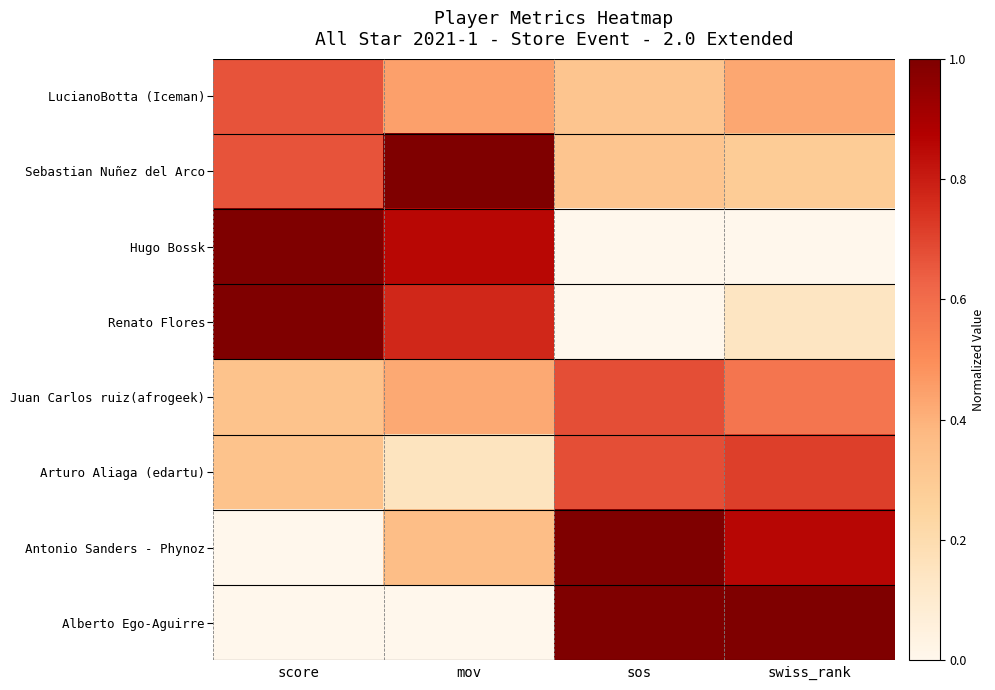

Reading right to left, what are all the values shown in this chart?

LucianoBotta (Iceman): swiss_rank=0.4	sos=0.3	mov=0.4	score=0.7
Sebastian Nuñez del Arco: swiss_rank=0.3	sos=0.3	mov=1.0	score=0.7
Hugo Bossk: swiss_rank=0.0	sos=0.0	mov=0.9	score=1.0
Renato Flores: swiss_rank=0.1	sos=0.0	mov=0.8	score=1.0
Juan Carlos ruiz(afrogeek): swiss_rank=0.6	sos=0.7	mov=0.4	score=0.3
Arturo Aliaga (edartu): swiss_rank=0.7	sos=0.7	mov=0.2	score=0.3
Antonio Sanders - Phynoz: swiss_rank=0.9	sos=1.0	mov=0.4	score=0.0
Alberto Ego-Aguirre: swiss_rank=1.0	sos=1.0	mov=0.0	score=0.0